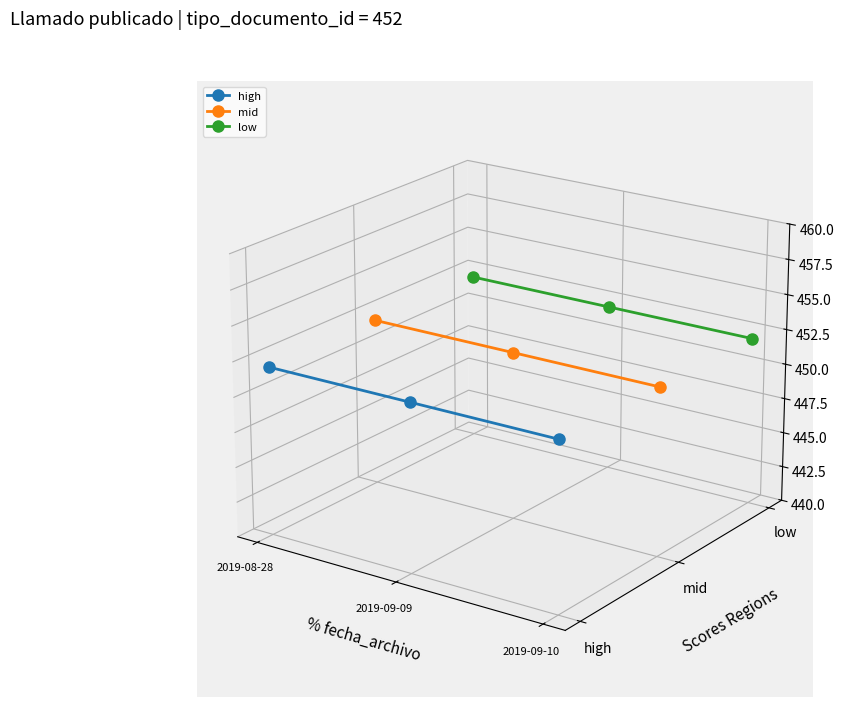

What is the label of the 3rd point from the right?

2019-08-28